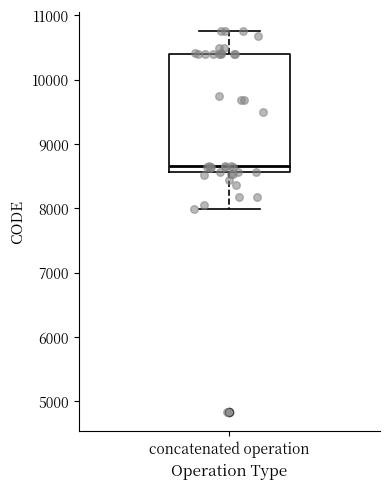

Read this box plot against the y-axis: the position of the median line, the range covered by the box, and the ends of both whiskers. The values are not printed on the chart, so give them approximately, as read against the axis.

median 8700, box 8600 to 10400, whiskers 8000 to 10800